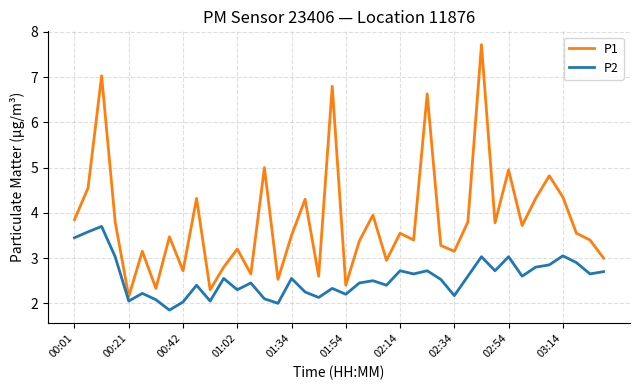

What is the minimum value for P2?

1.9